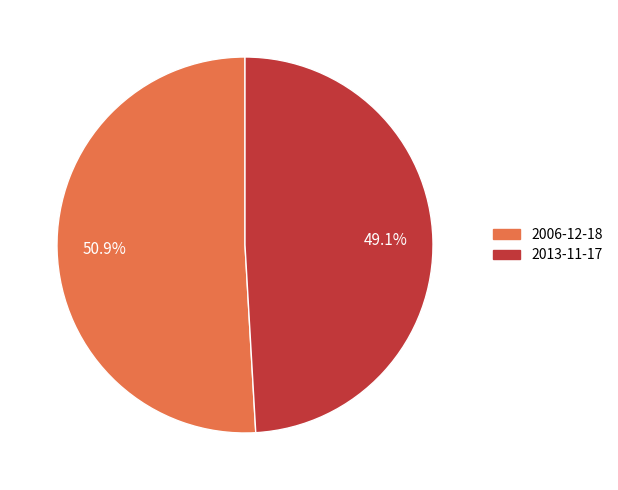

How many slices are in this pie chart?

2